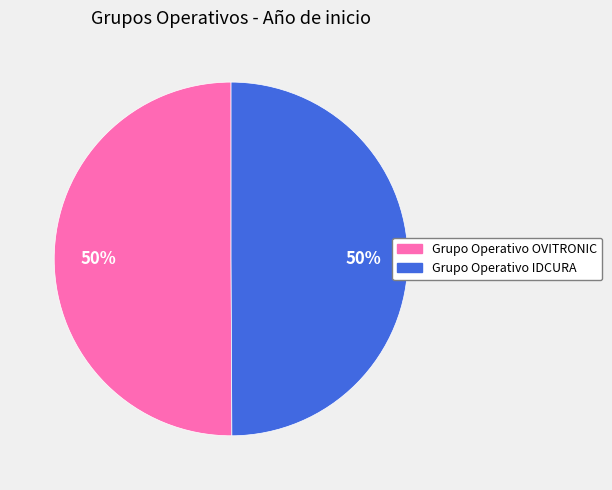

How many segments does this pie chart have?

2